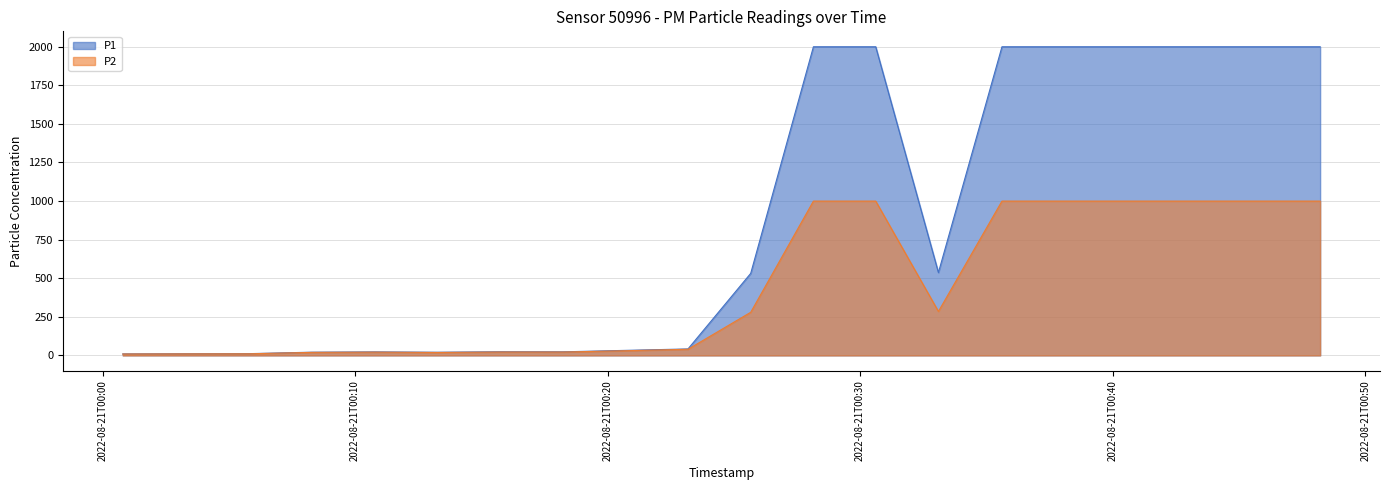

At which category is the sum across all series the highest?

2022-08-21T00:28:09